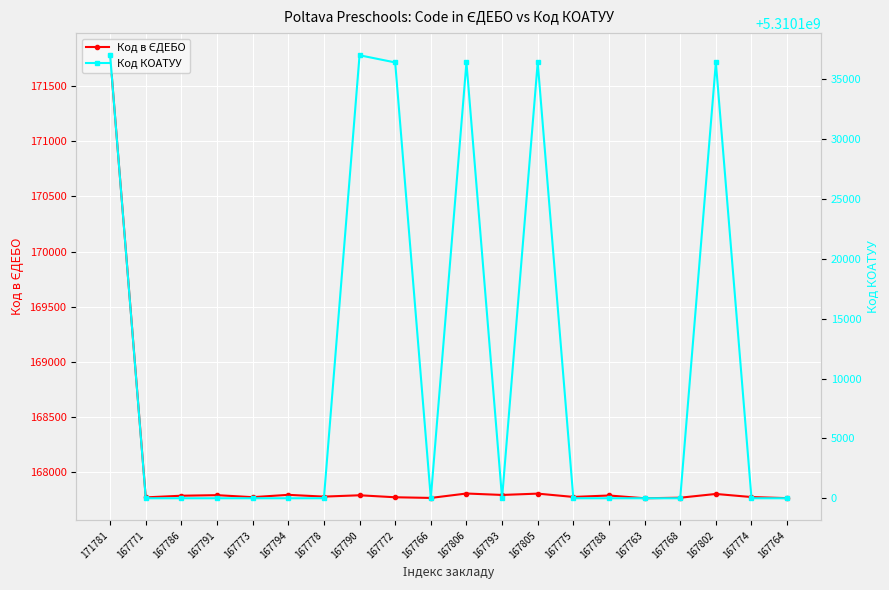

What is the average value of the Код в ЄДЕБО series?

167982